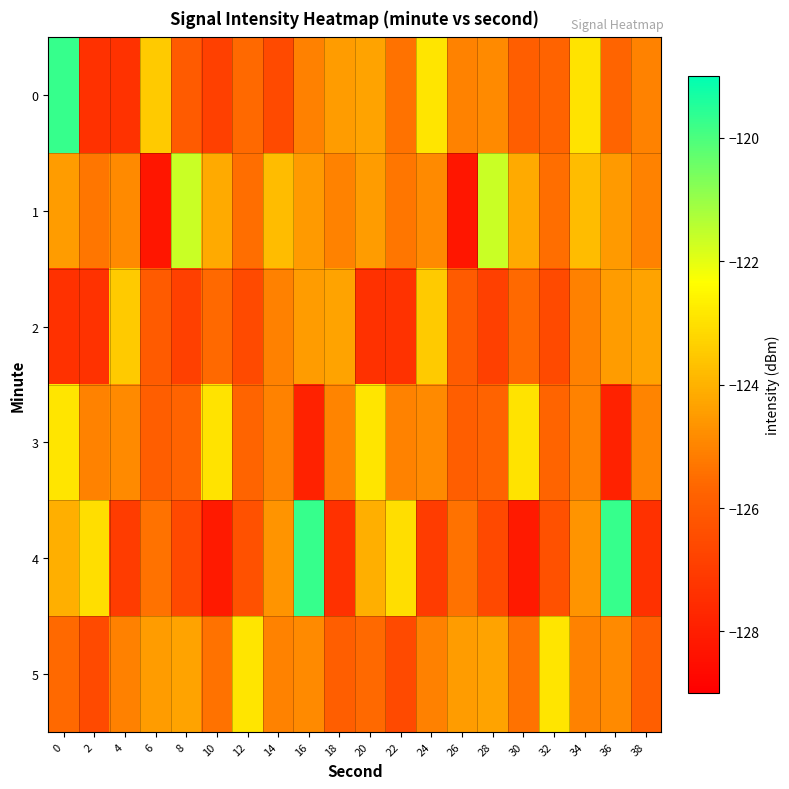

What is the total value across all series at 2?

-754.6